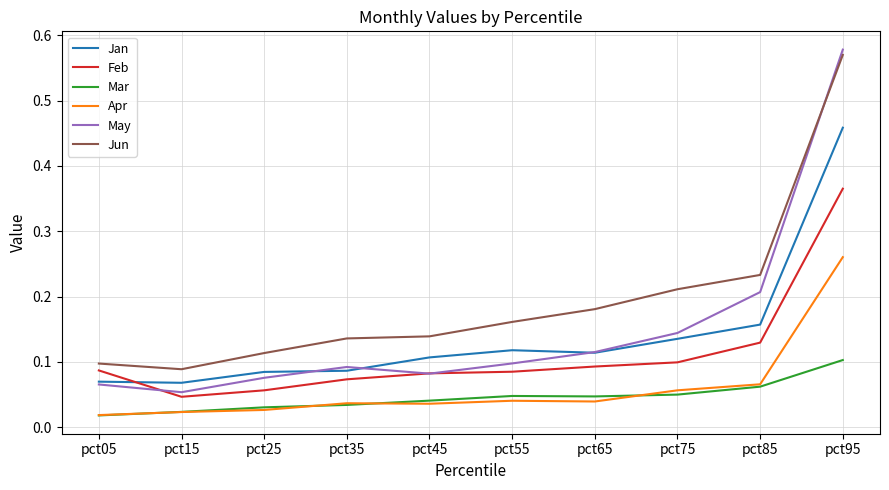

Which series has the largest total across all categories?

Jun